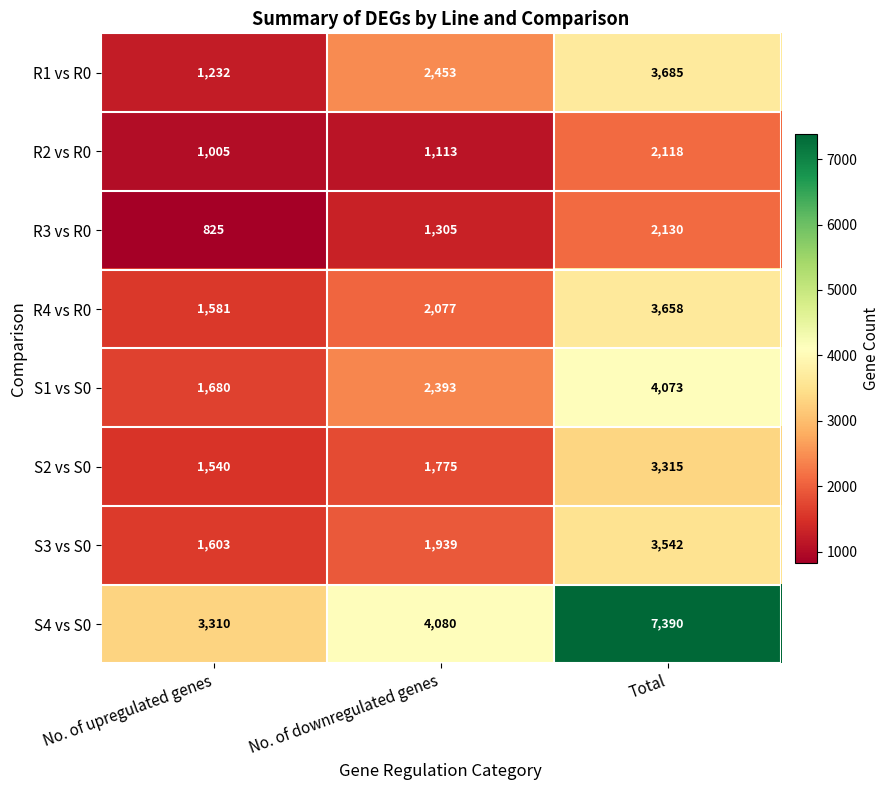

What is the difference between the maximum and minimum values in the S2 vs S0 series?

1775